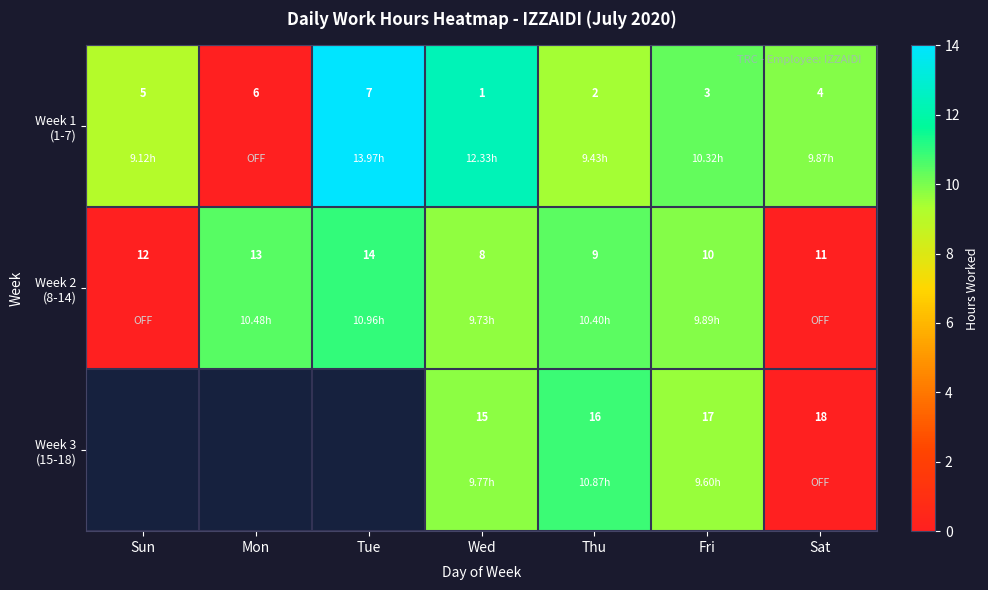

Which category has the lowest value in the Week 2 (8-14) series?

Sun